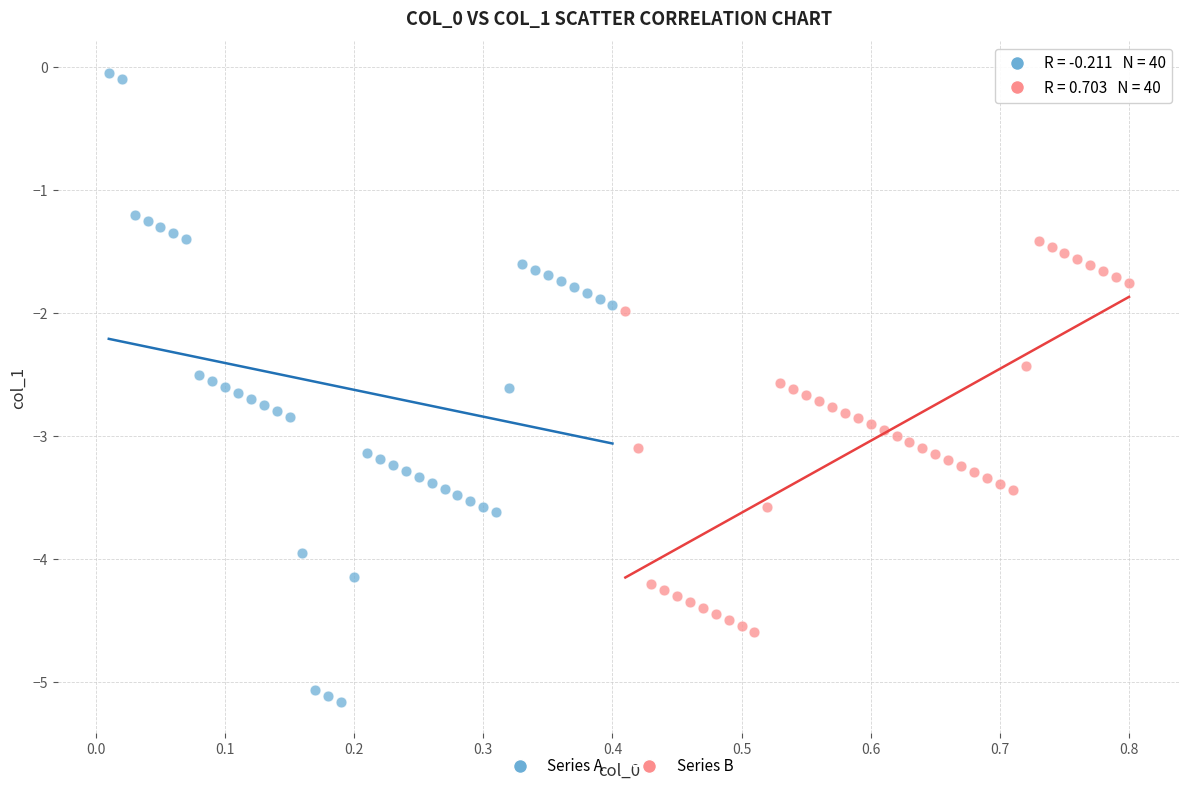

Which series contains the highest Y value?

Series A